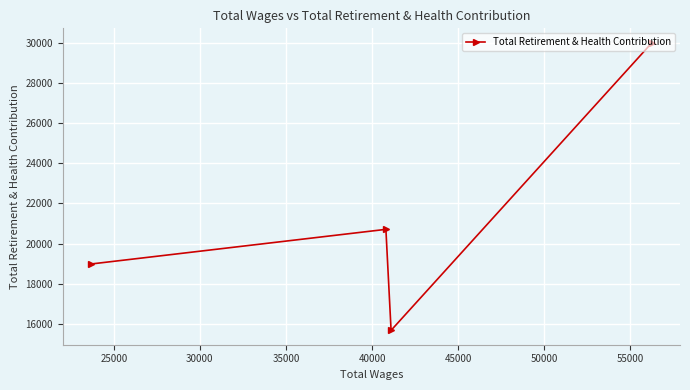

What is the value of the 4th point from the left?

30000